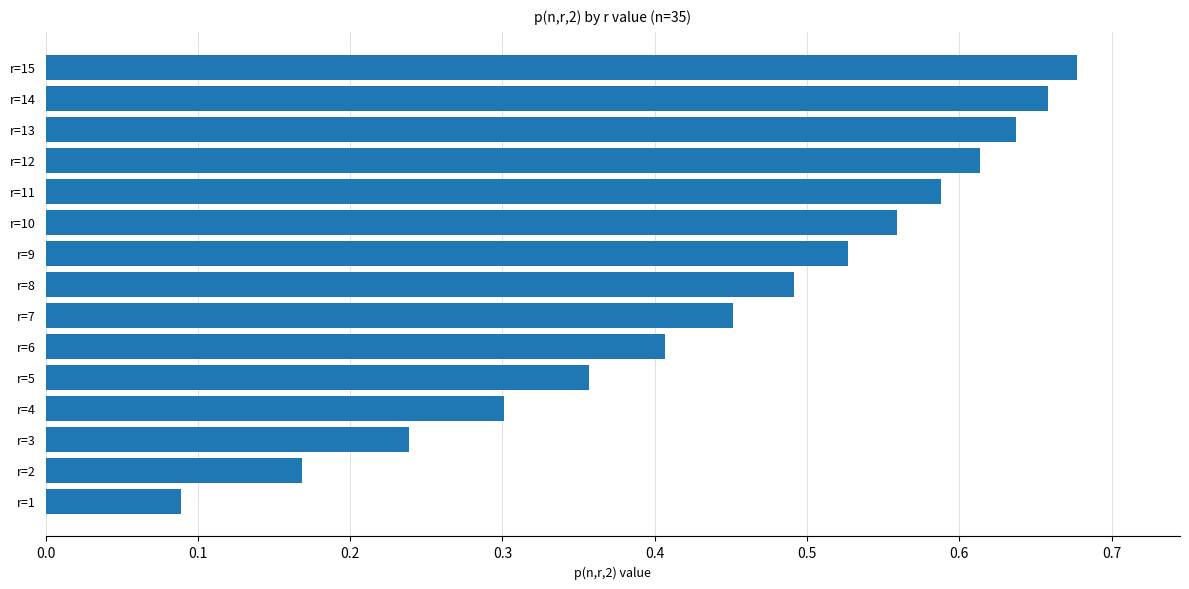

What is the sum of all values?

6.8